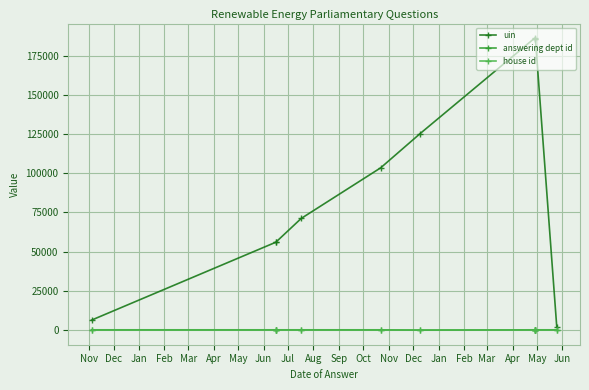

At which category does the chart reach its minimum across all series?

Nov